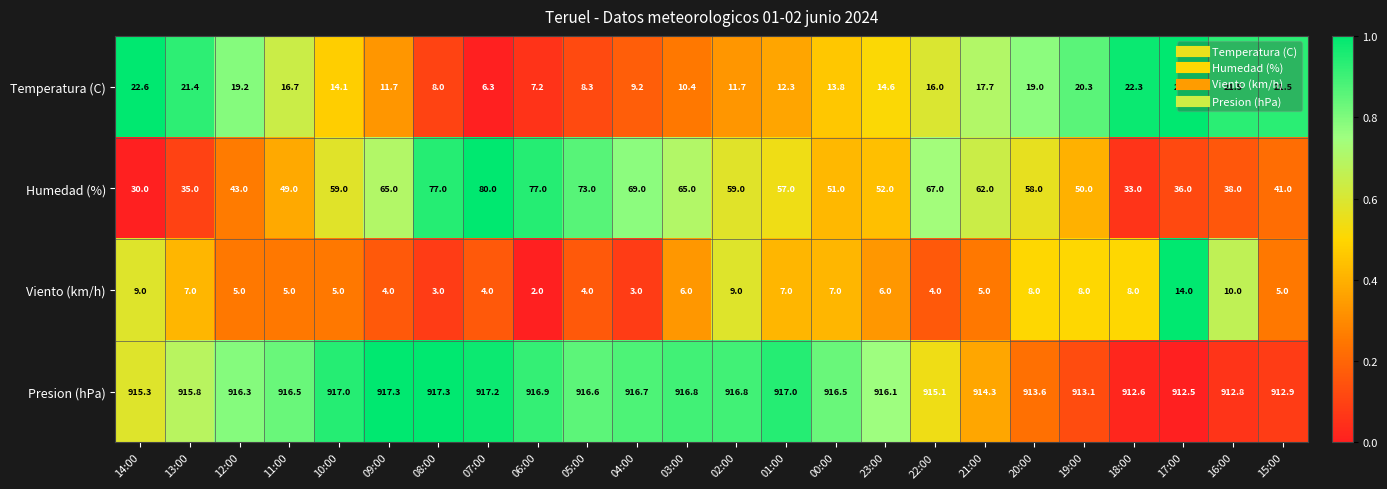

What is the difference between the maximum and minimum values in the Viento (km/h) series?

12.0